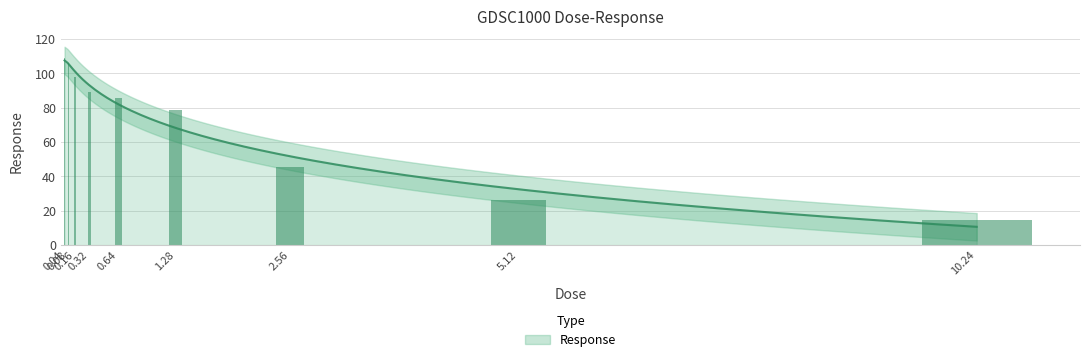

True or false: the data shows 108.8 at 0.04.

True